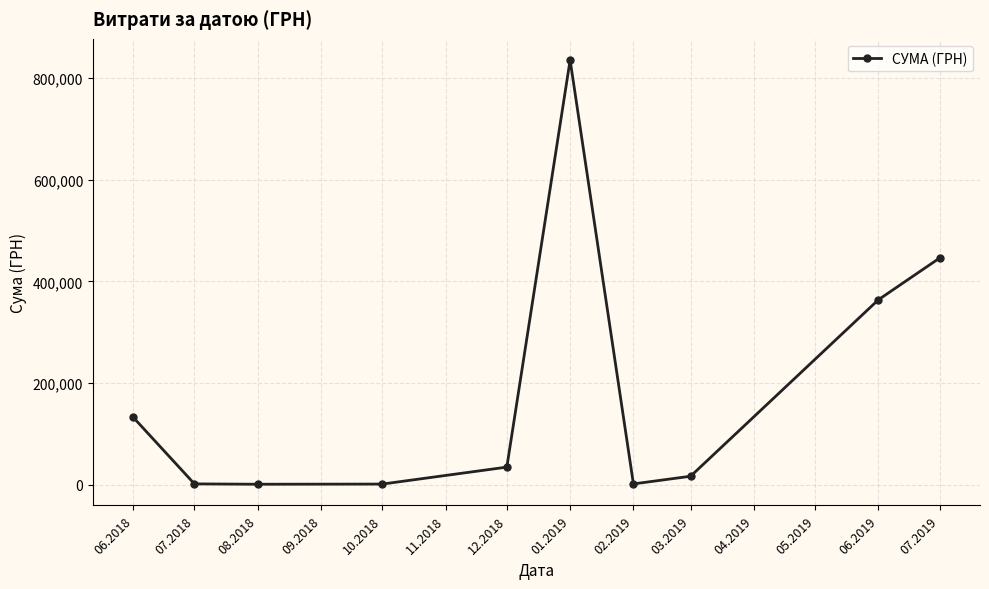

What is the maximum value shown in the chart?

835035.0